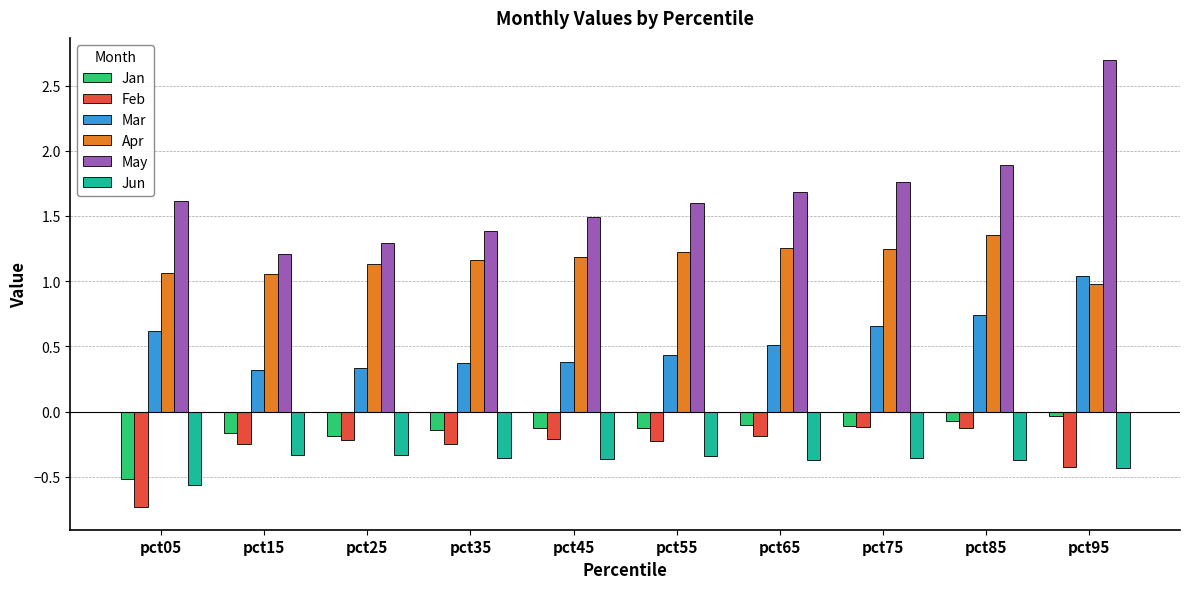

True or false: Jun has a value of -0.5 at pct15.

False